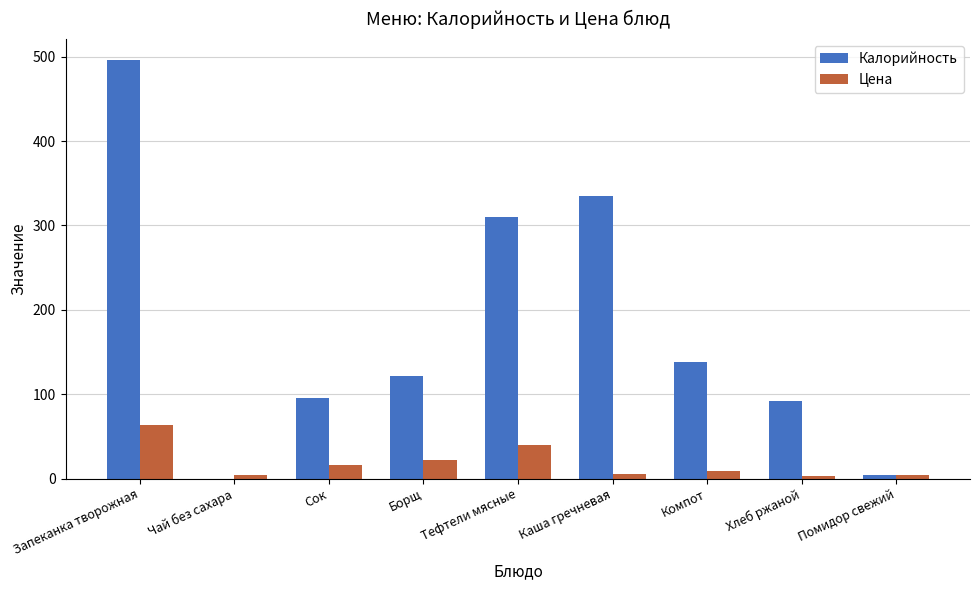

The value of Цена at Запеканка творожная is 94.5. True or false?

False